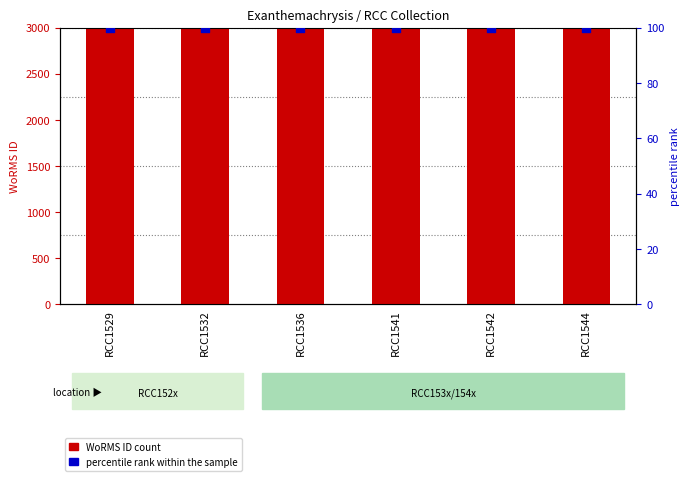

What are all the series names shown in the legend?

WoRMS ID, percentile rank within the sample